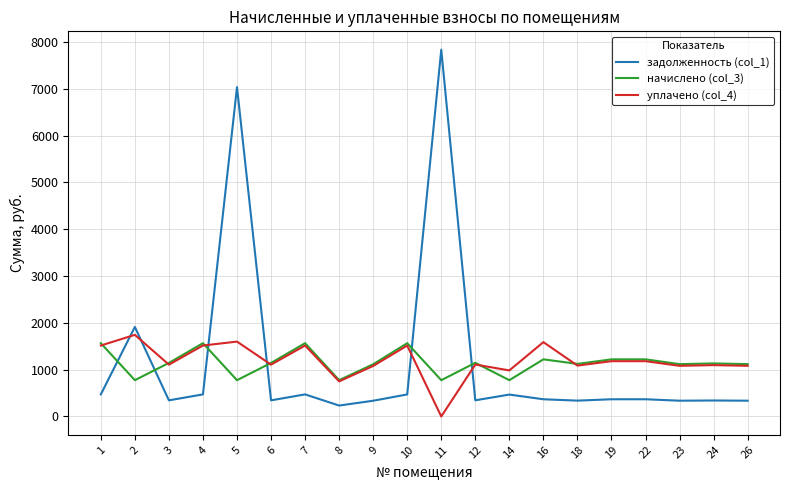

At which category is the sum across all series the highest?

5